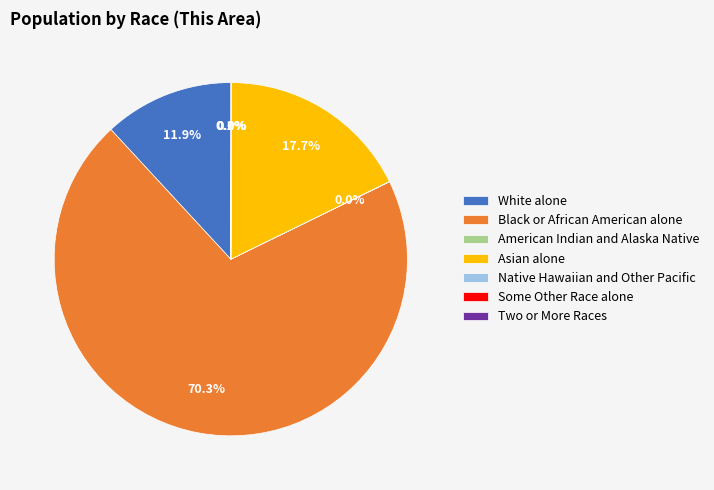

Which has a higher value, White alone or Black or African American alone?

Black or African American alone